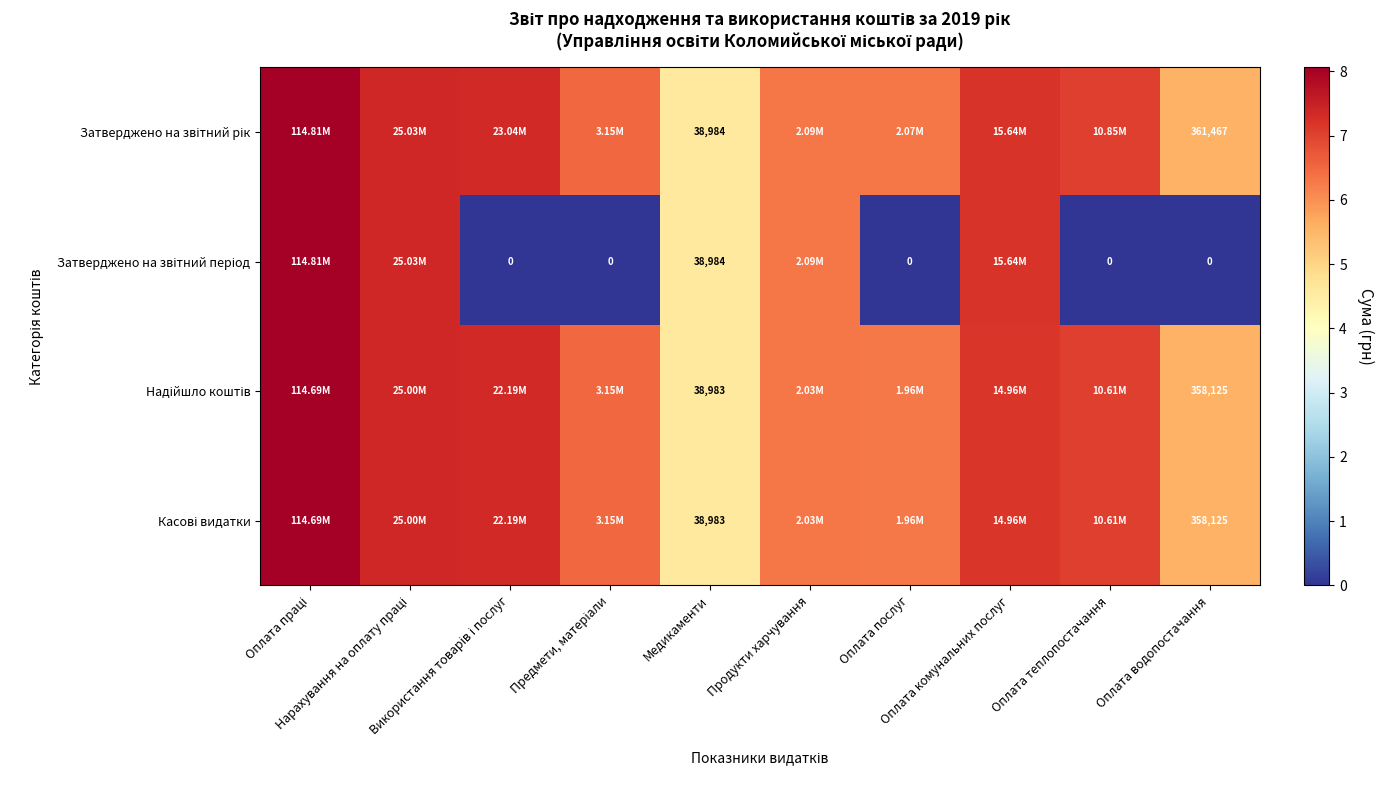

What is the spread (max minus min) of values at Оплата водопостачання?

361467.0